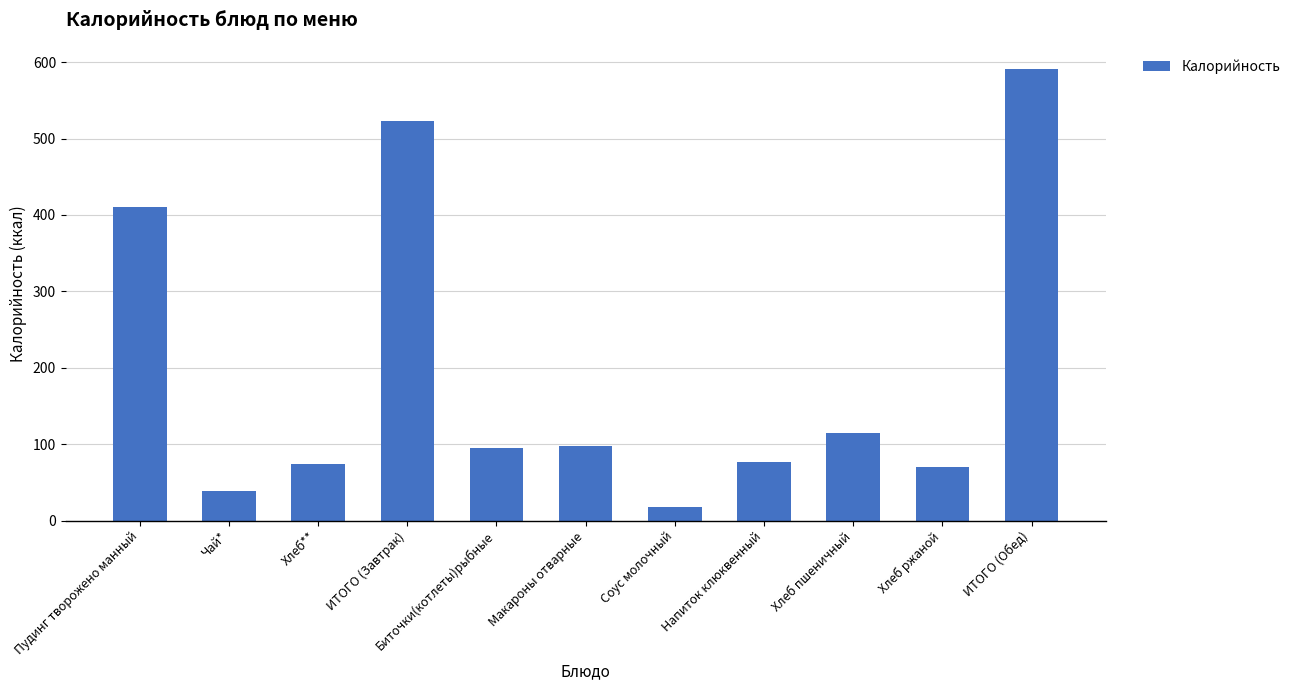

Which label corresponds to the largest value in the chart?

ИТОГО (Обед)